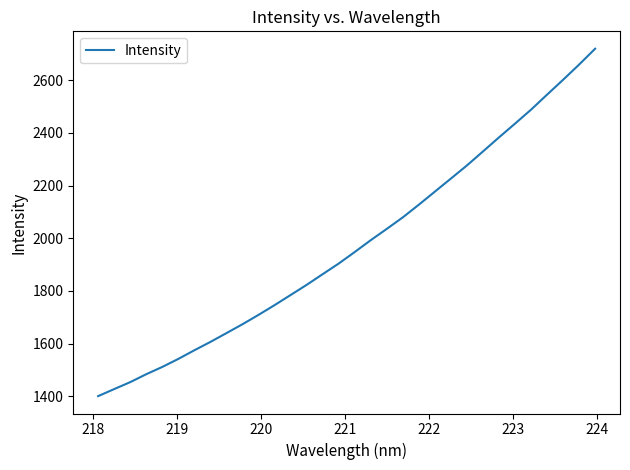

Reading right to left, what are all the values shown in this chart?

2719.7	2659.6	2601.9	2545.5	2488.5	2435.5	2383.3	2329.9	2276.8	2227.0	2177.5	2127.9	2079.7	2036.0	1993.1	1948.2	1904.3	1864.0	1823.4	1784.8	1746.4	1709.4	1673.9	1640.1	1606.7	1575.0	1542.2	1511.7	1484.0	1453.9	1427.5	1400.8